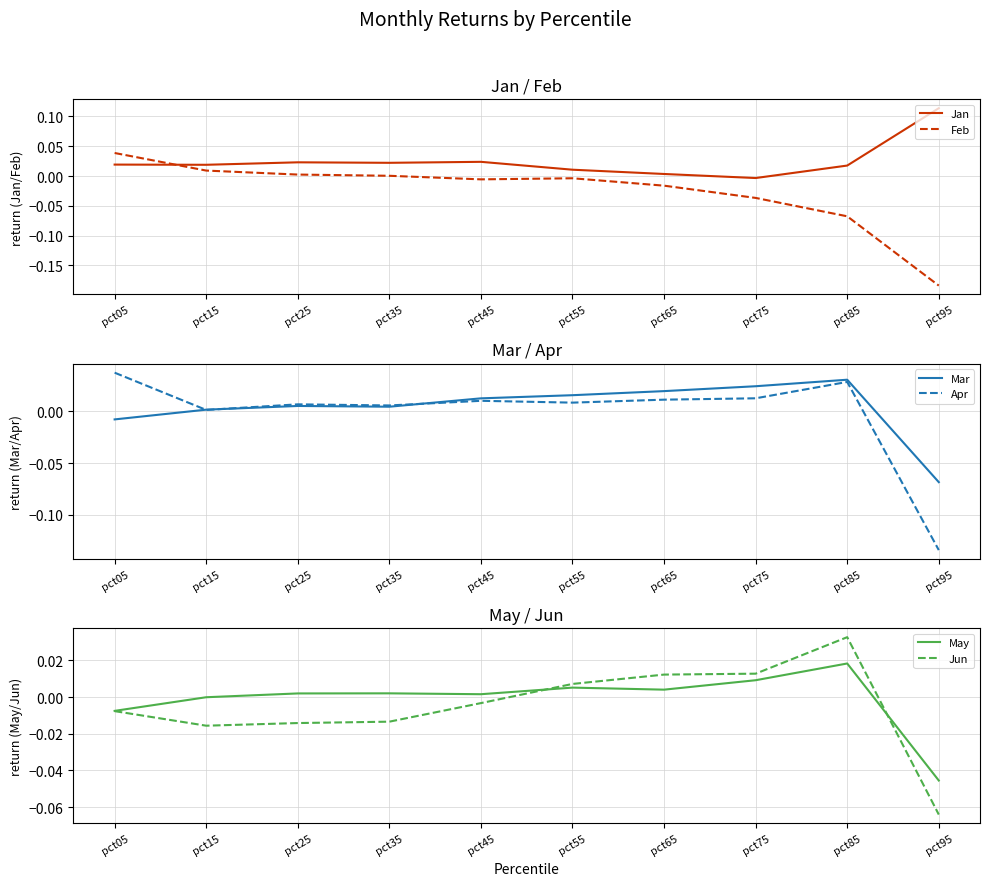

Reading left to right, extract all data points from this chart.

Jan: 0.0	0.0	0.0	0.0	0.0	0.0	0.0	-0.0	0.0	0.1
Feb: 0.0	0.0	0.0	0.0	-0.0	-0.0	-0.0	-0.0	-0.1	-0.2
Mar: -0.0	0.0	0.0	0.0	0.0	0.0	0.0	0.0	0.0	-0.1
Apr: 0.0	0.0	0.0	0.0	0.0	0.0	0.0	0.0	0.0	-0.1
May: -0.0	-0.0	0.0	0.0	0.0	0.0	0.0	0.0	0.0	-0.0
Jun: -0.0	-0.0	-0.0	-0.0	-0.0	0.0	0.0	0.0	0.0	-0.1